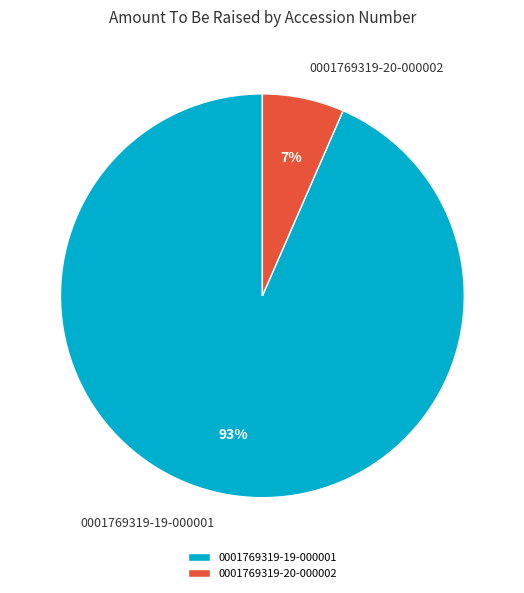

How many segments does this pie chart have?

2